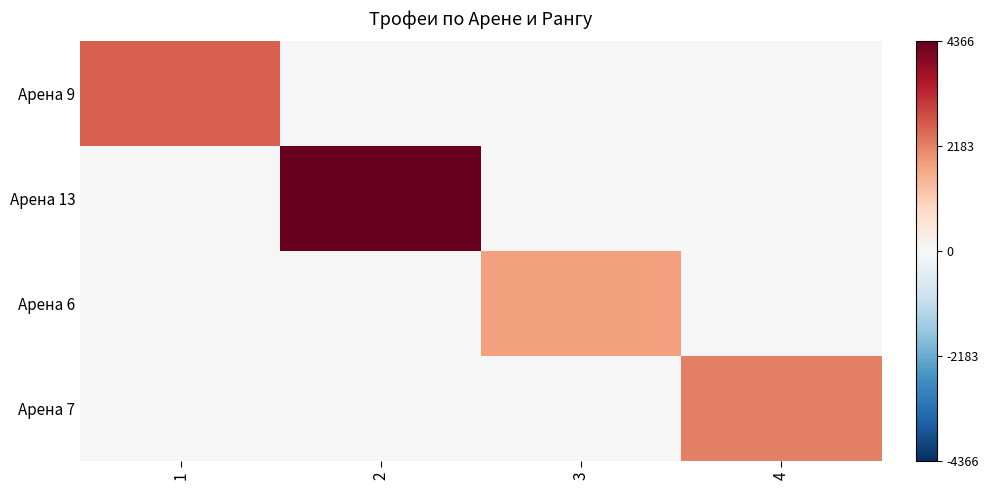

What is the total value across all series at 2?

4366